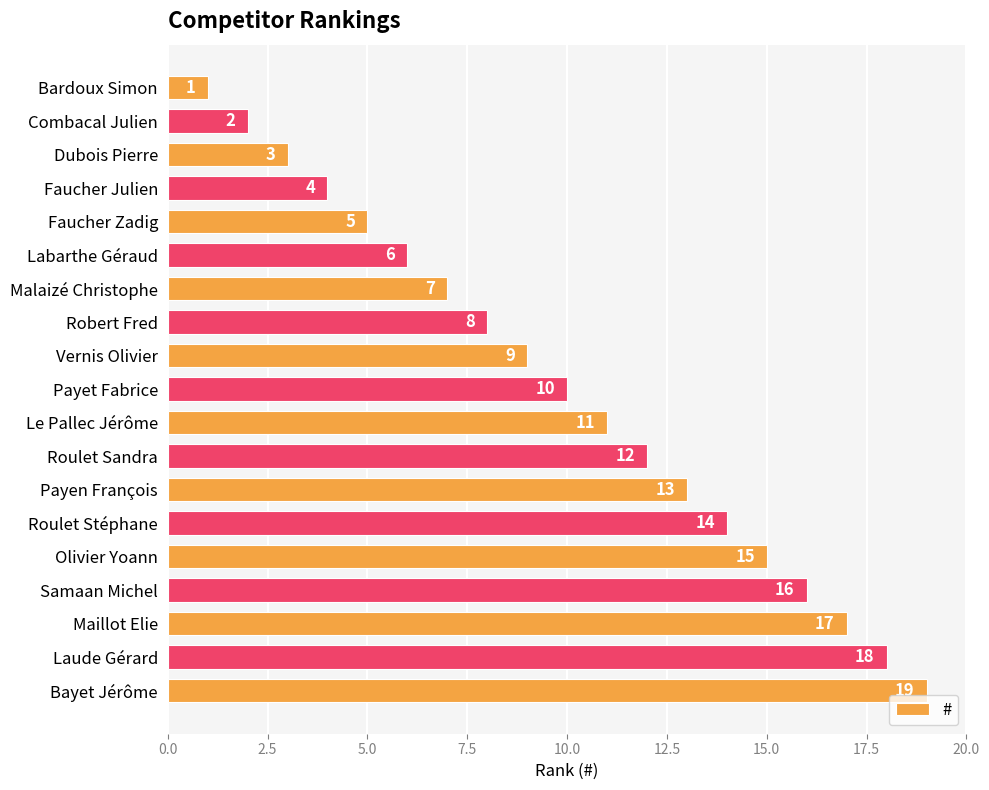

How many bars are there in total?

19